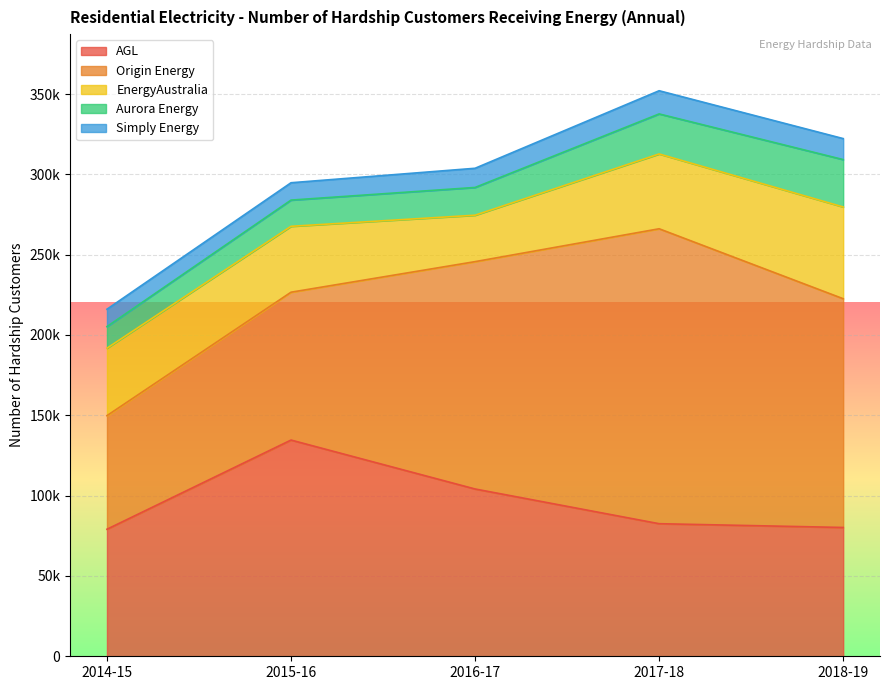

Count the number of data series in this chart.

5